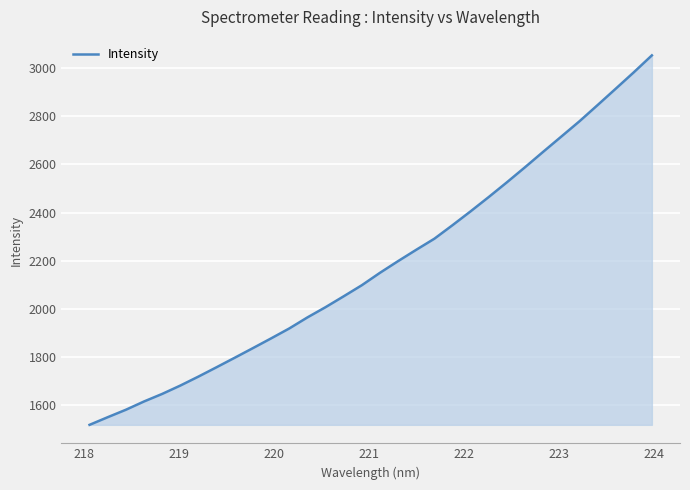

What is the difference between the maximum and minimum values?

1534.9